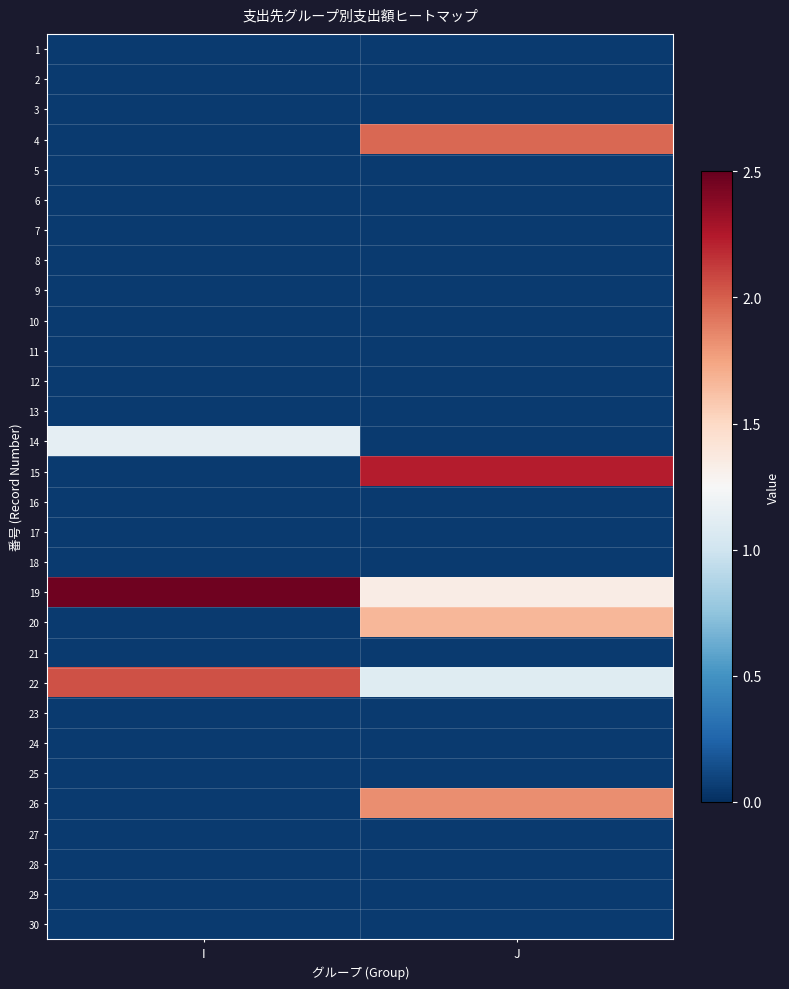

At how many categories does at least one series exceed 2?

2